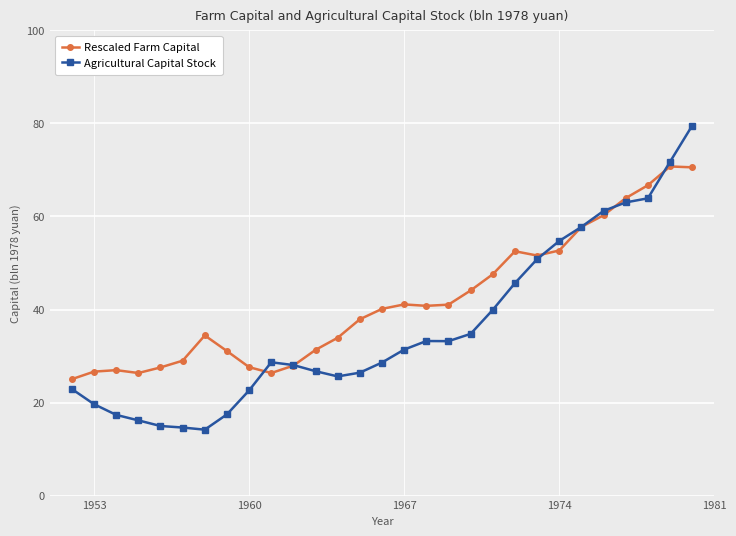

What is the value of the Rescaled Farm Capital point at the 22nd from the left?

51.6